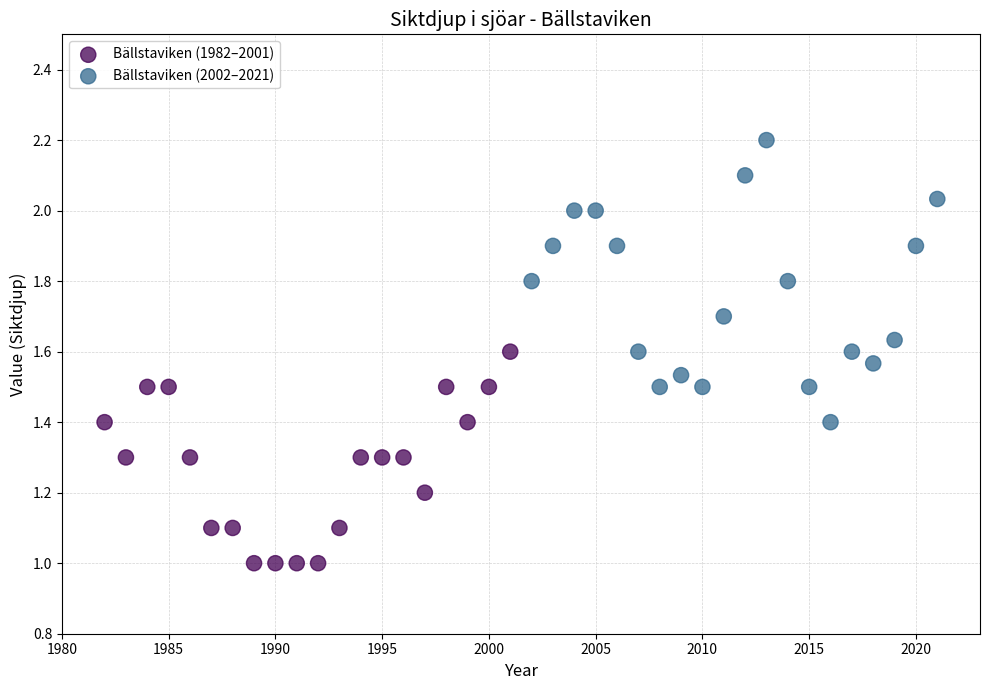

Which series has the largest Y range (max minus min)?

Bällstaviken (2002–2021)